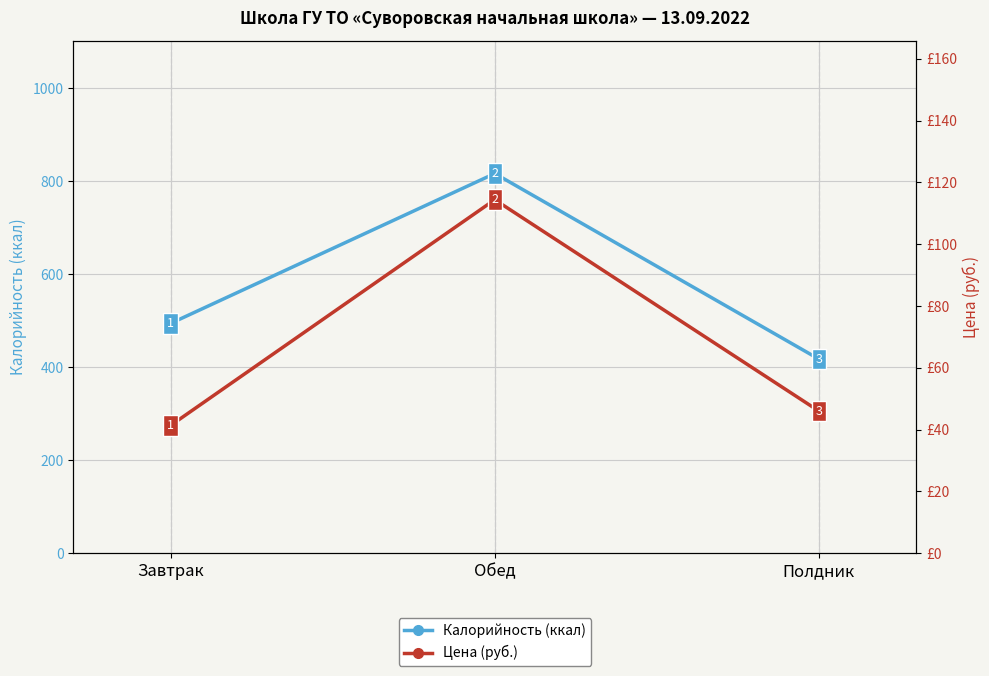

What position from the left is Обед?

2